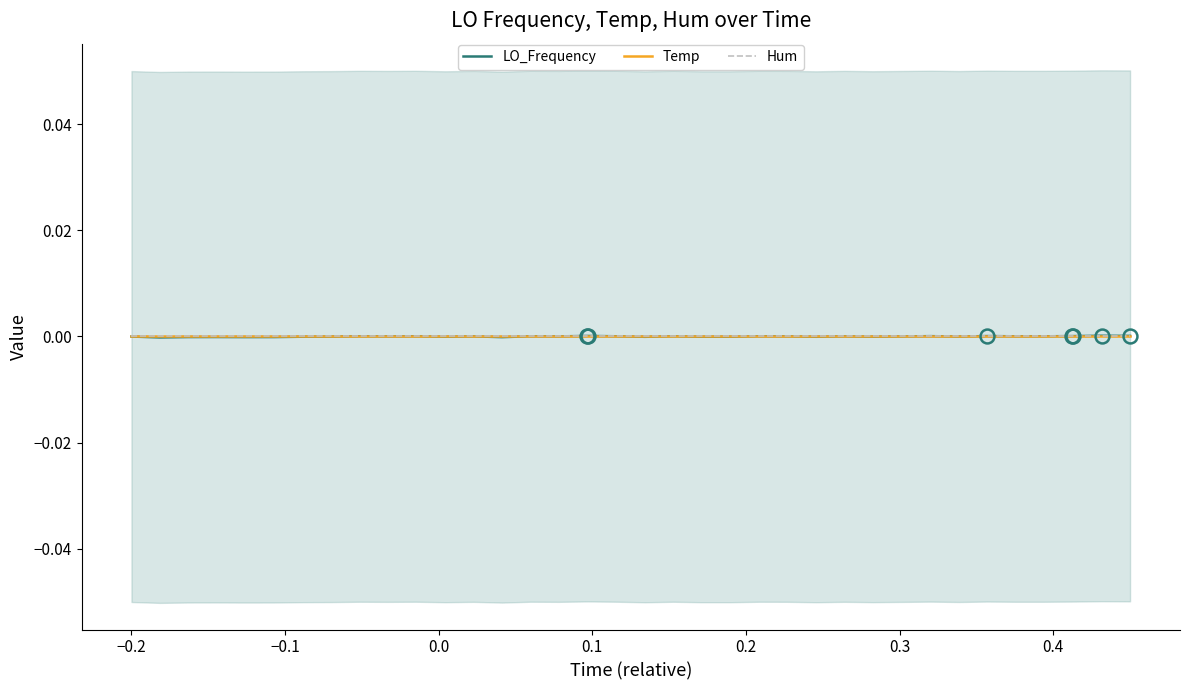

Is the value of Hum at 20 greater than the value of Temp at 12?

No